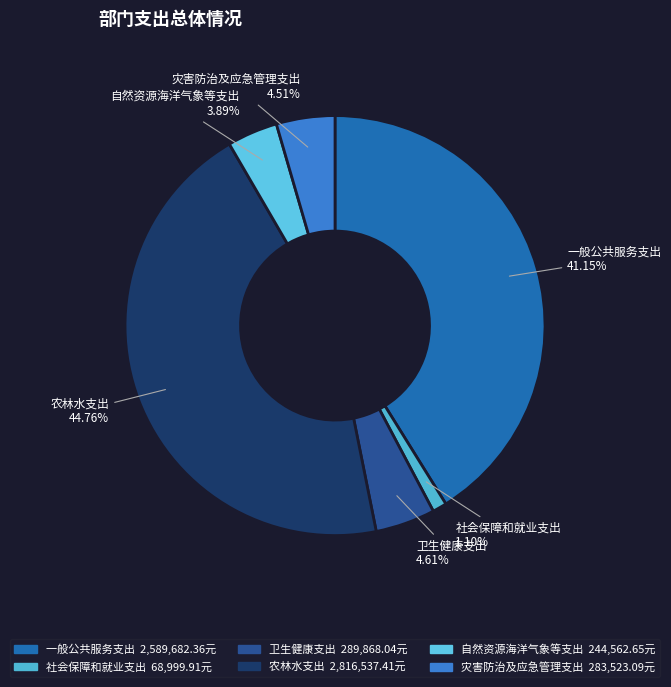

Combined, what portion of the pie is 灾害防治及应急管理支出 and 一般公共服务支出?

45.7%